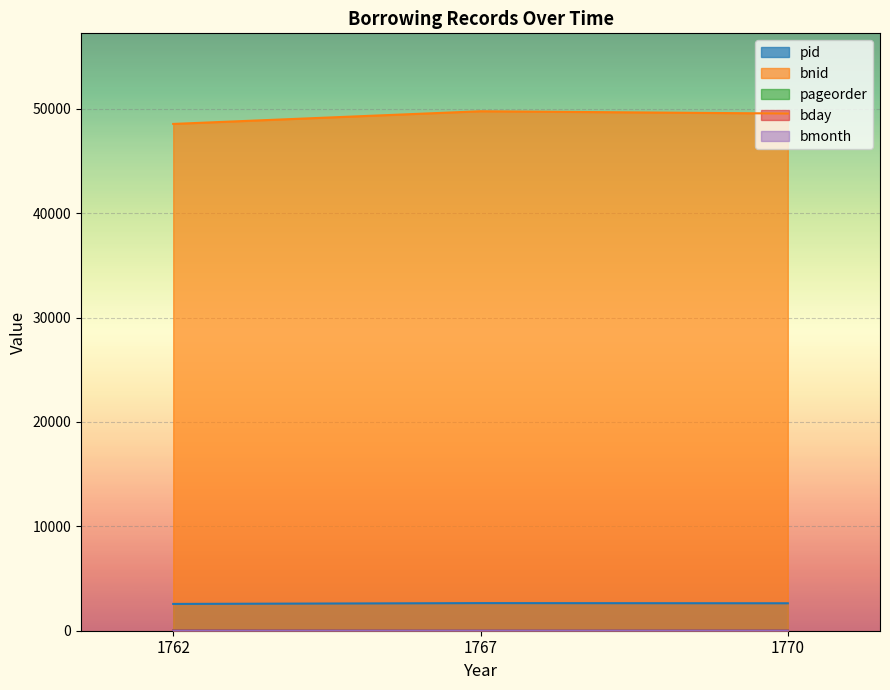

Which series has the largest total across all categories?

bnid